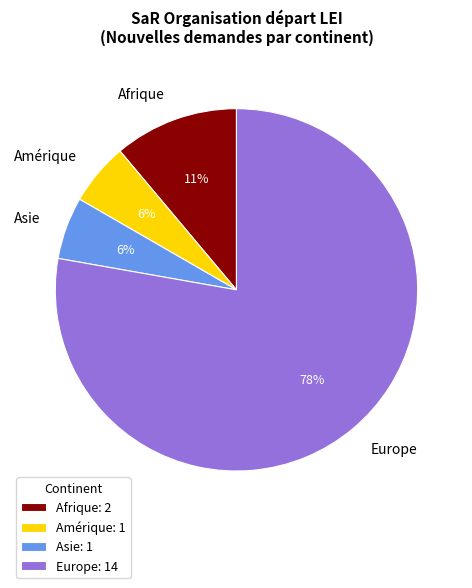

Approximately how many times larger is the value at Asie compared to Afrique?

0.5